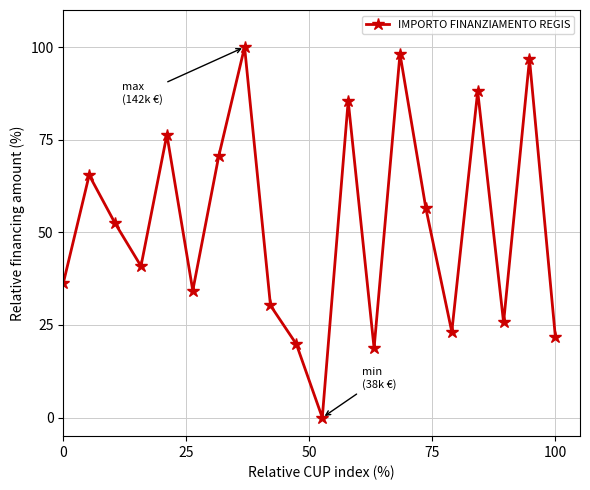

How many lines are shown in the chart?

1